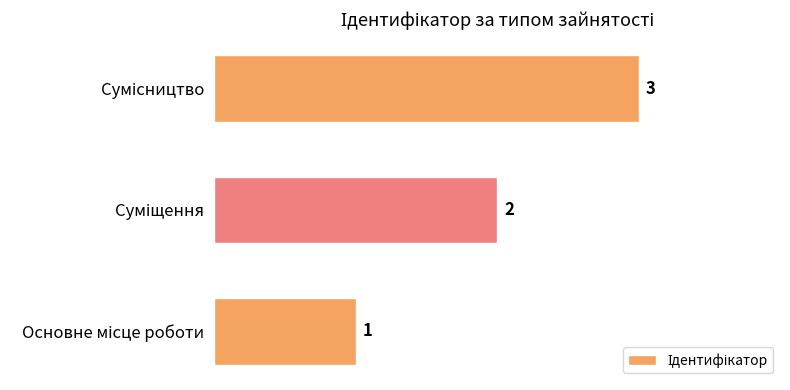

What is the difference between the maximum and minimum values?

2